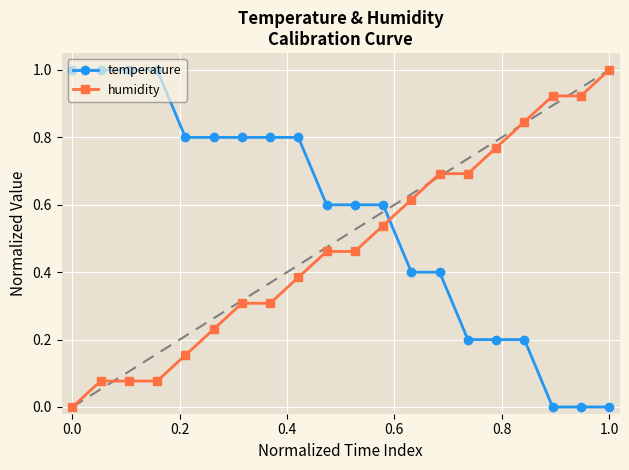

At how many categories does at least one series exceed 0?

20